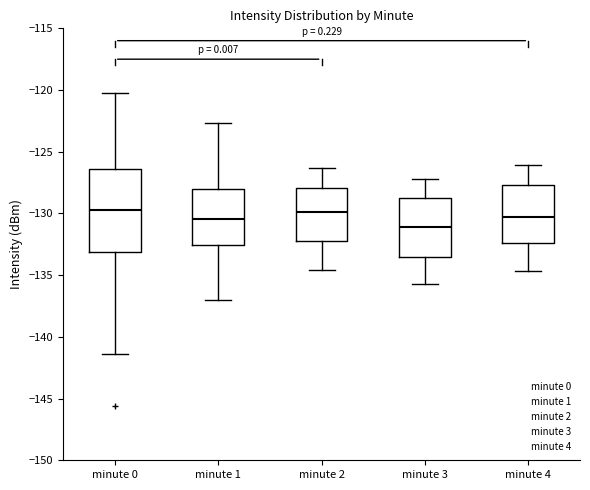

Reading left to right, transcribe this box plot: for each box, give where its median line is, the range the box spans, and where its two whiskers end, as read against the y-axis. The values are not printed on the chart, so give them approximately, as read against the axis.

minute 0: median -129.5, box -133.0 to -126.5, whiskers -141.5 to -120.5
minute 1: median -130.5, box -132.5 to -128.0, whiskers -137.0 to -122.5
minute 2: median -130.0, box -132.0 to -128.0, whiskers -134.5 to -126.5
minute 3: median -131.0, box -133.5 to -128.5, whiskers -135.5 to -127.0
minute 4: median -130.0, box -132.5 to -127.5, whiskers -134.5 to -126.0